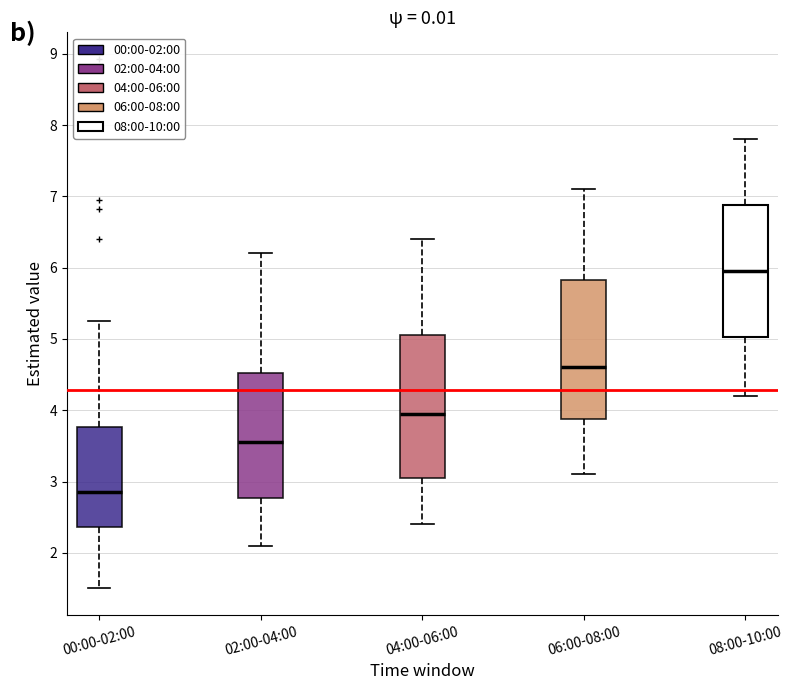

Reading left to right, transcribe this box plot: for each box, give where its median line is, the range the box spans, and where its two whiskers end, as read against the y-axis. The values are not printed on the chart, so give them approximately, as read against the axis.

00:00-02:00: median 2.9, box 2.4 to 3.8, whiskers 1.5 to 5.3
02:00-04:00: median 3.6, box 2.8 to 4.5, whiskers 2.1 to 6.2
04:00-06:00: median 4.0, box 3.1 to 5.1, whiskers 2.4 to 6.4
06:00-08:00: median 4.6, box 3.9 to 5.8, whiskers 3.1 to 7.1
08:00-10:00: median 6.0, box 5.0 to 6.9, whiskers 4.2 to 7.8